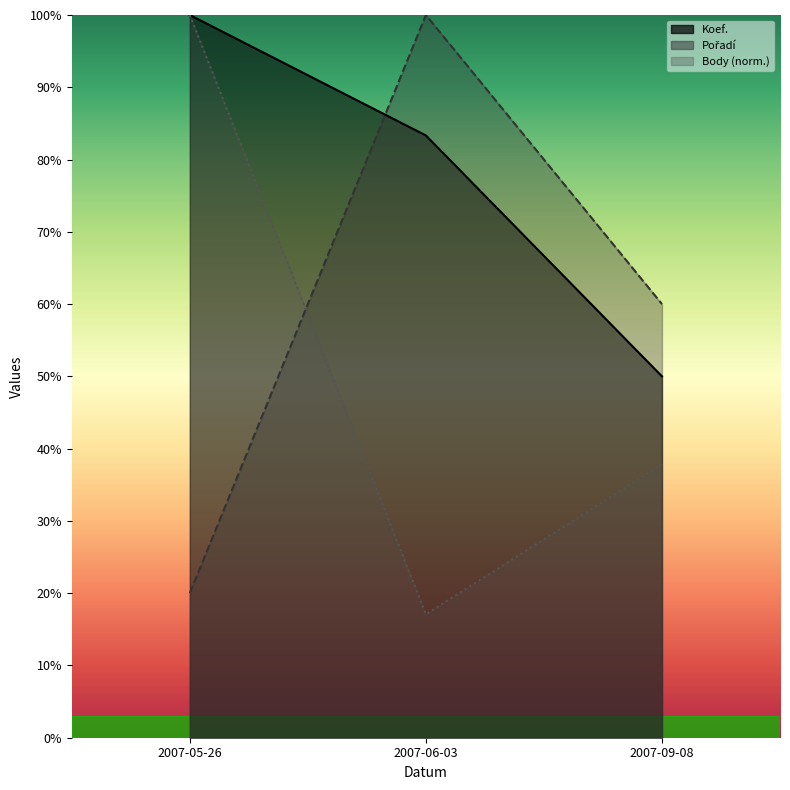

True or false: Body has a value of 17.1 at 2007-06-03.

True